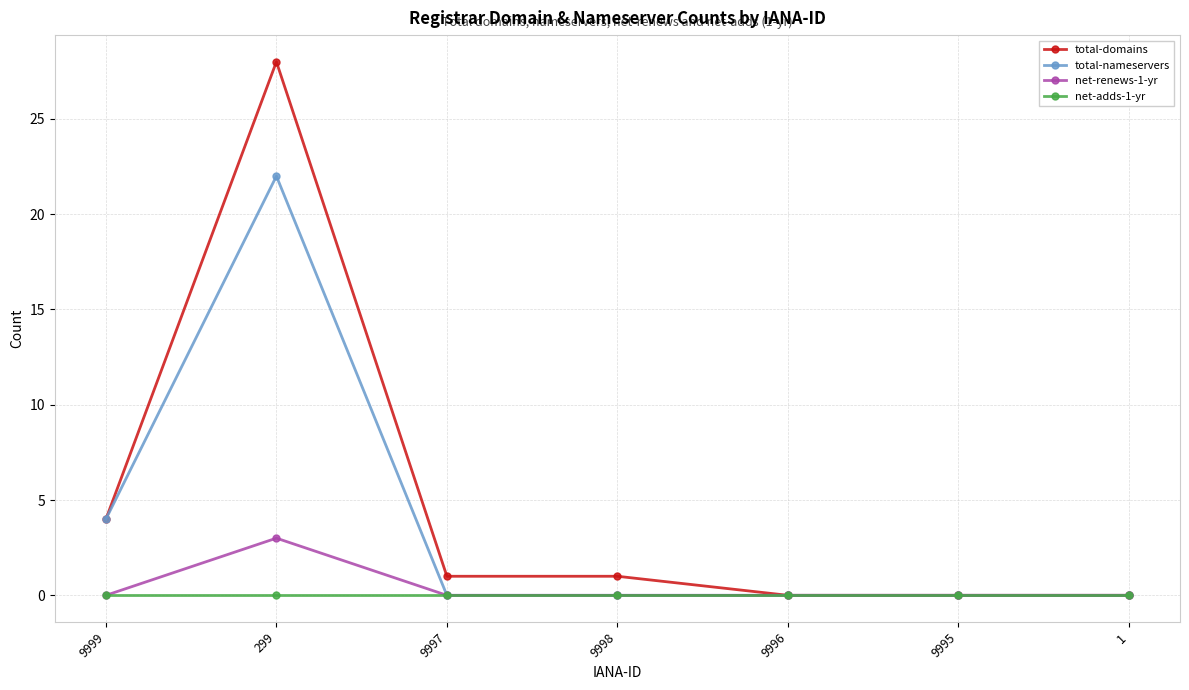

What is the sum of the net-renews-1-yr values at 299 and 9996?

3